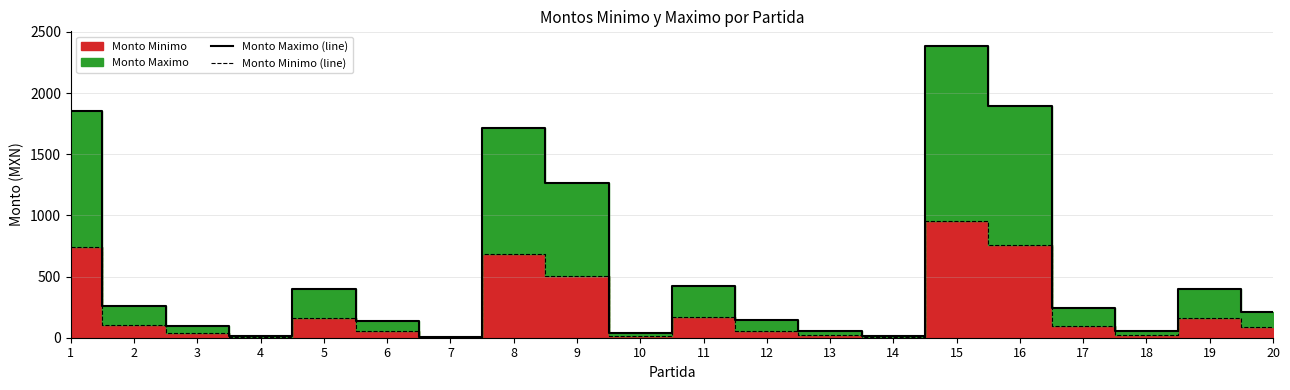

Which label corresponds to the smallest value in the chart?

7